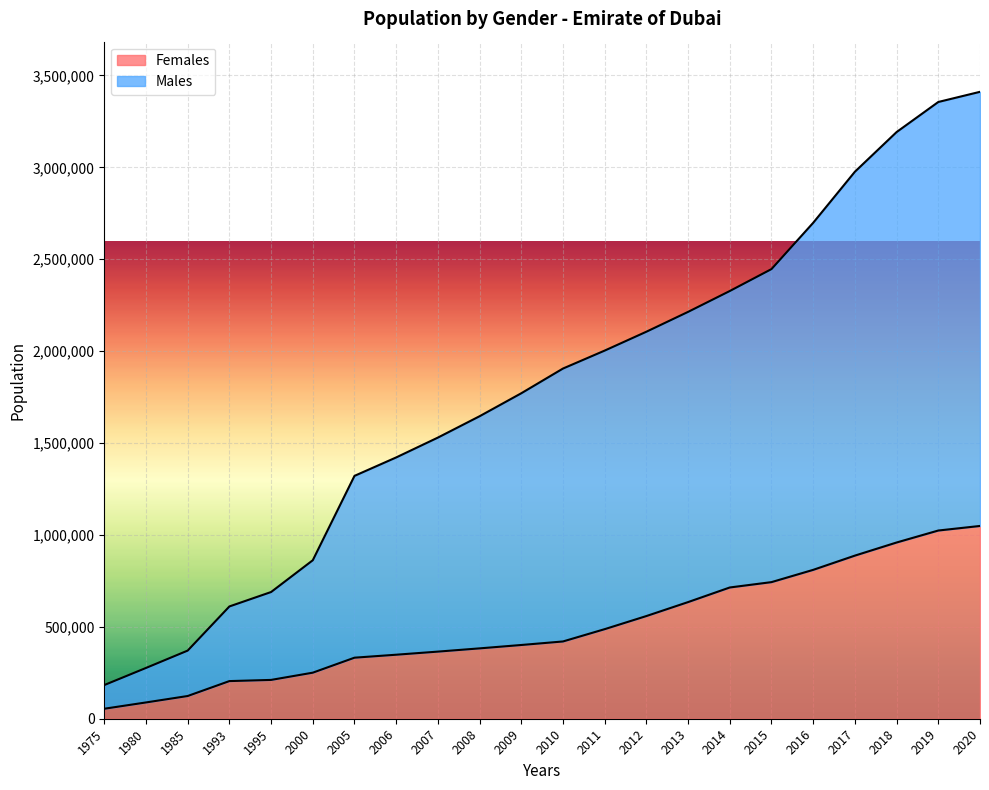

What is the sum of all Males values?

39319838